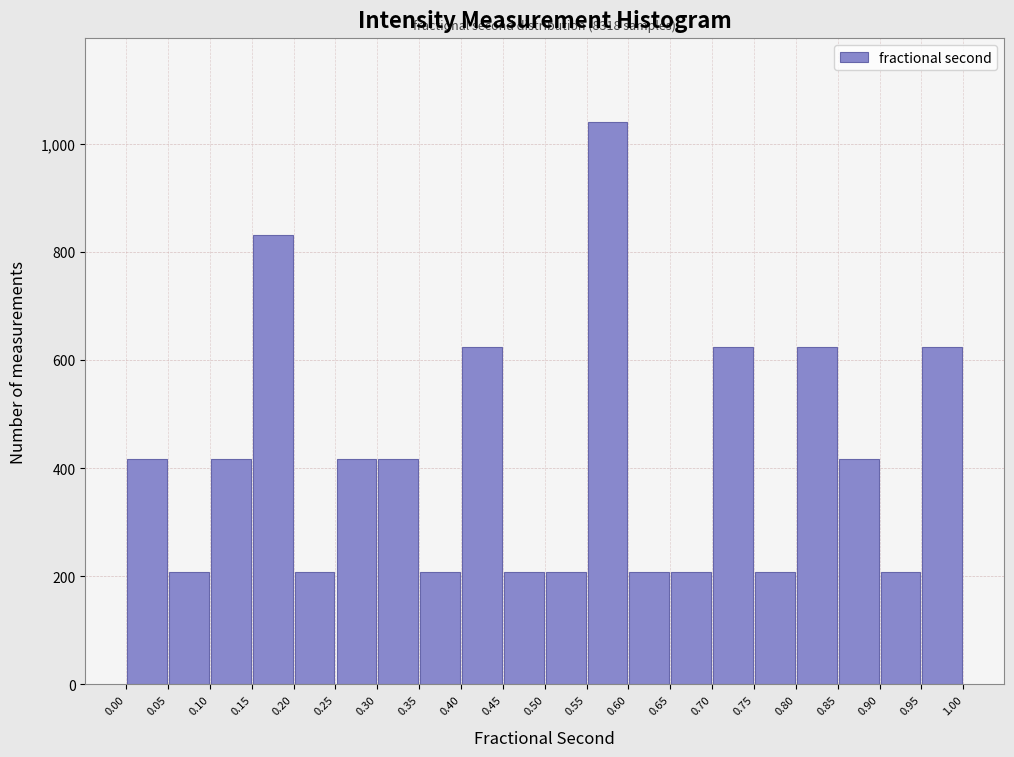

Which range on the x-axis has the tallest bar?

0.55 to 0.60